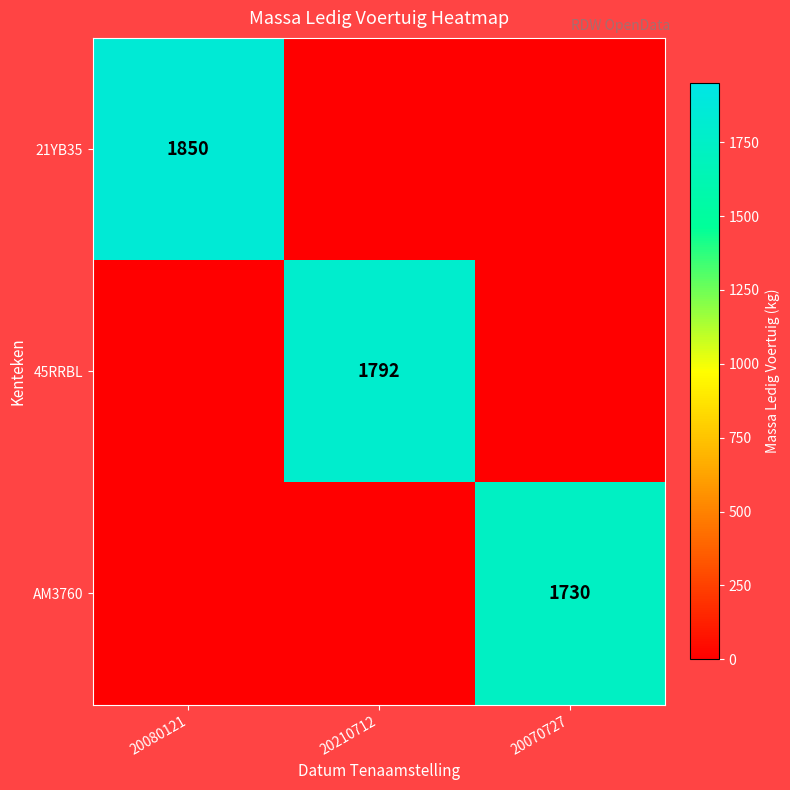

What is the average value of the AM3760 series?

577